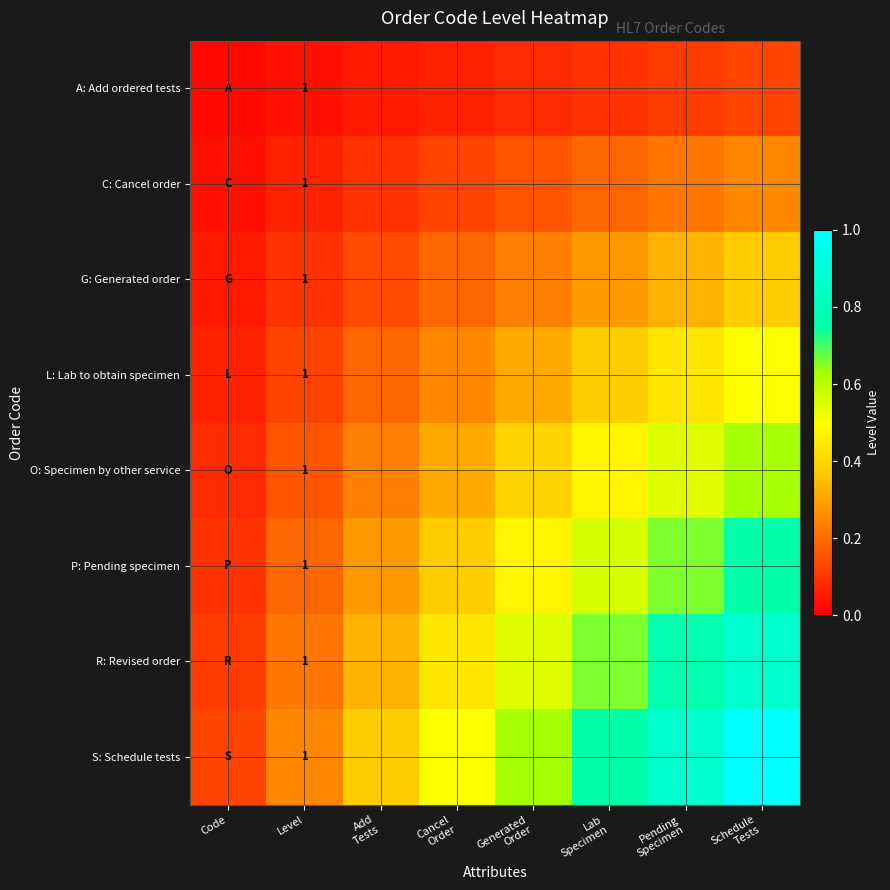

What is the difference between the maximum and minimum values in the L: Lab to obtain specimen series?

0.4